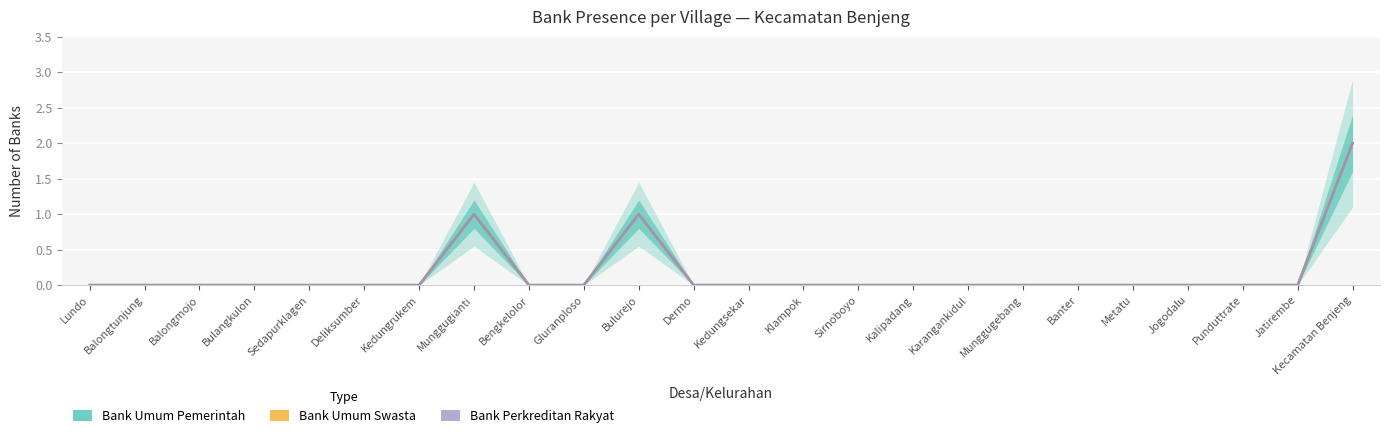

How many Bank Umum Swasta values are between 0 and 1?

23